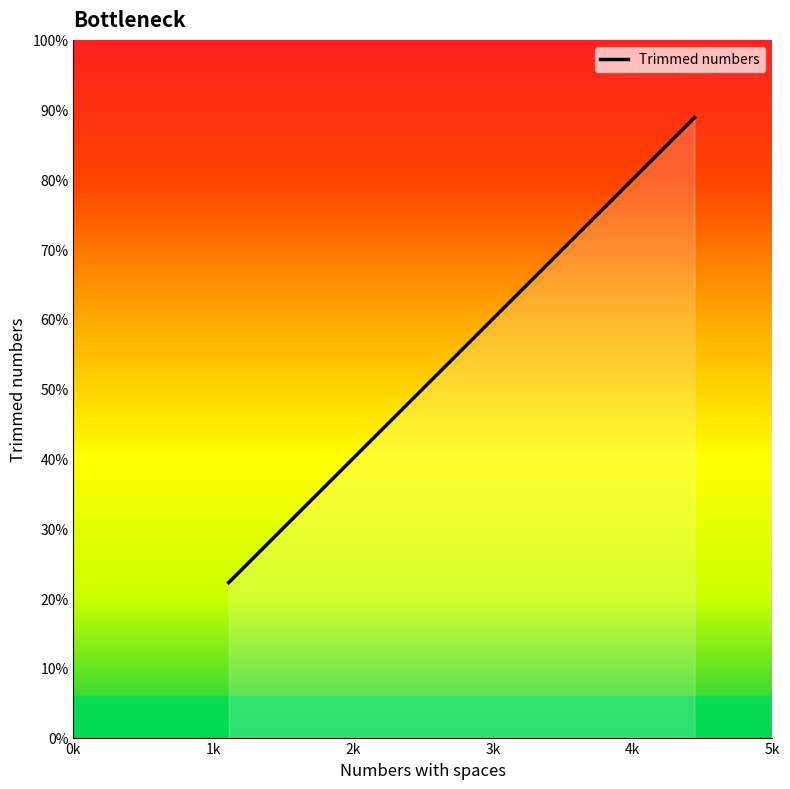

Does the chart have visible grid lines?

No